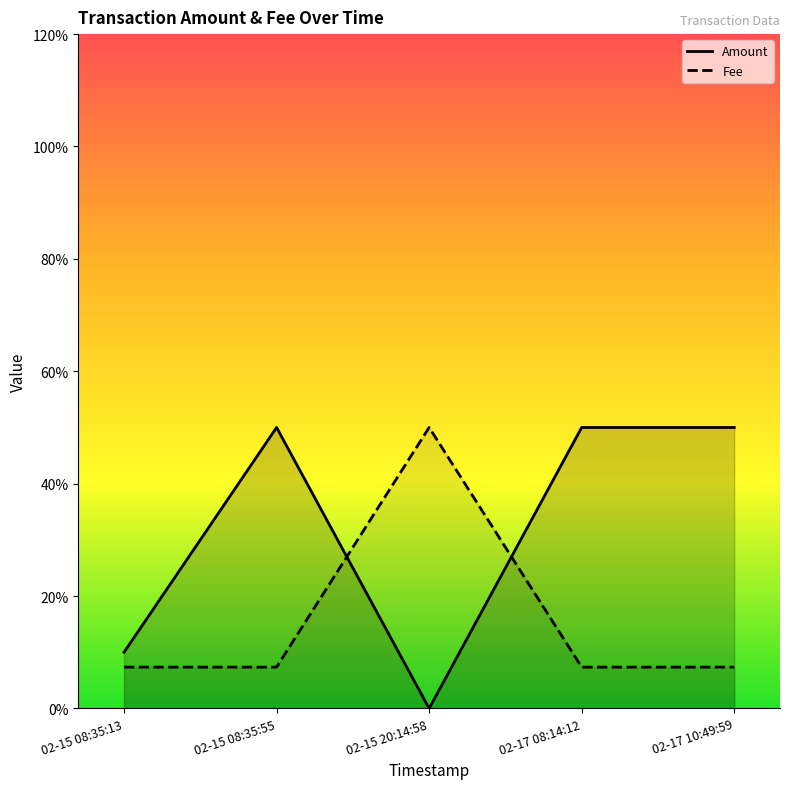

Between 02-15 08:35:13 and 02-17 08:14:12, which series saw the biggest shift?

Amount